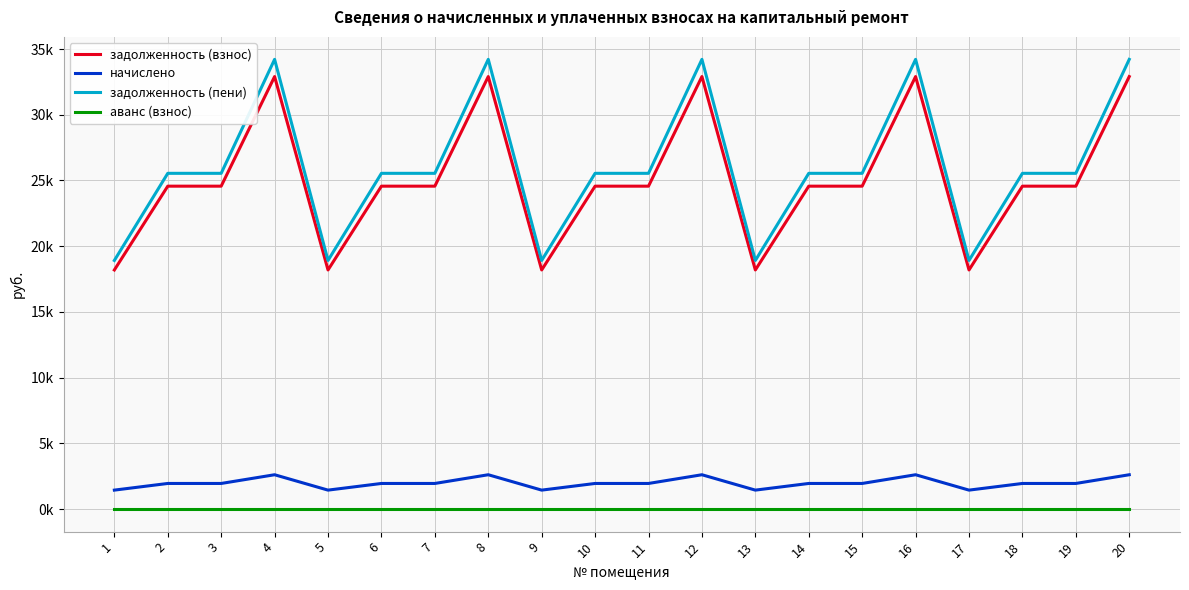

Which series has the largest total across all categories?

задолженность (пени)